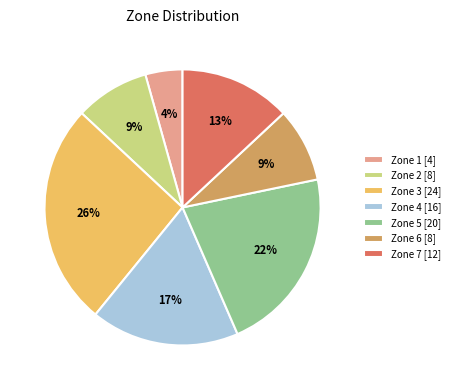

Which slice is the smallest?

Zone 1